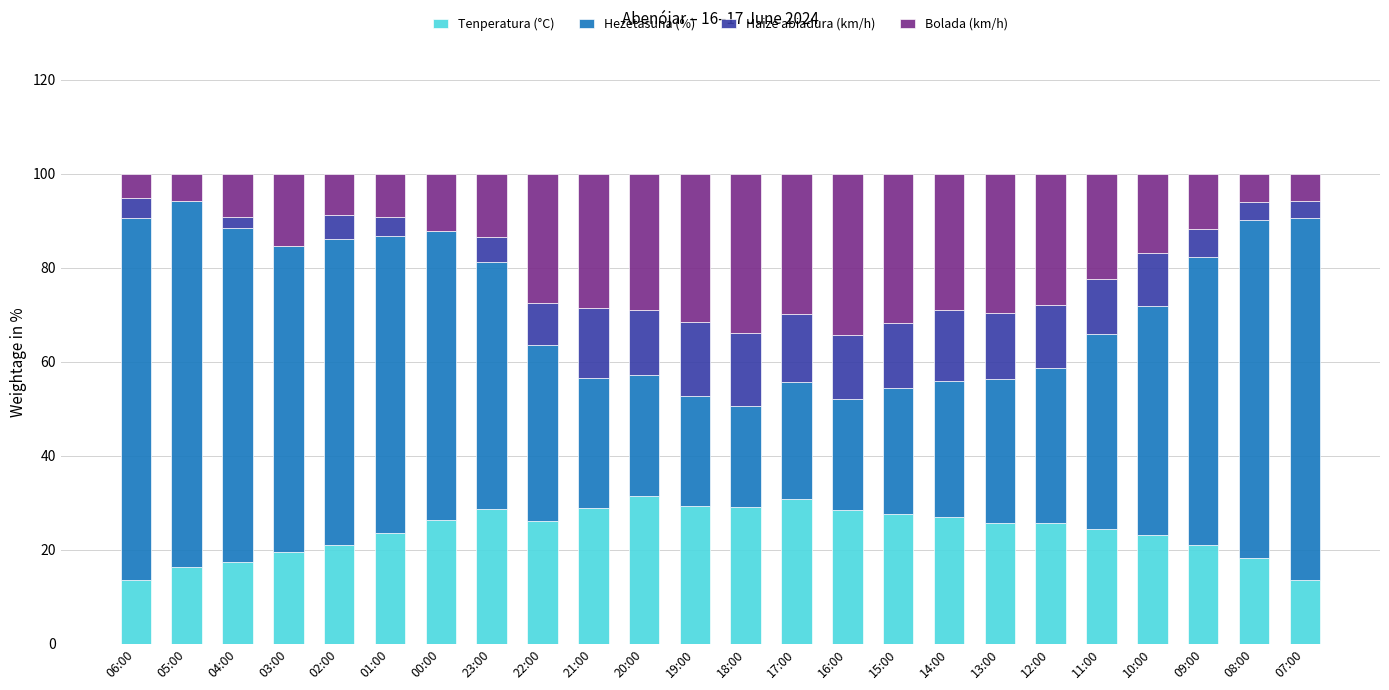

Is it true that Tenperatura (°C) equals 18.3 at 08:00?

True